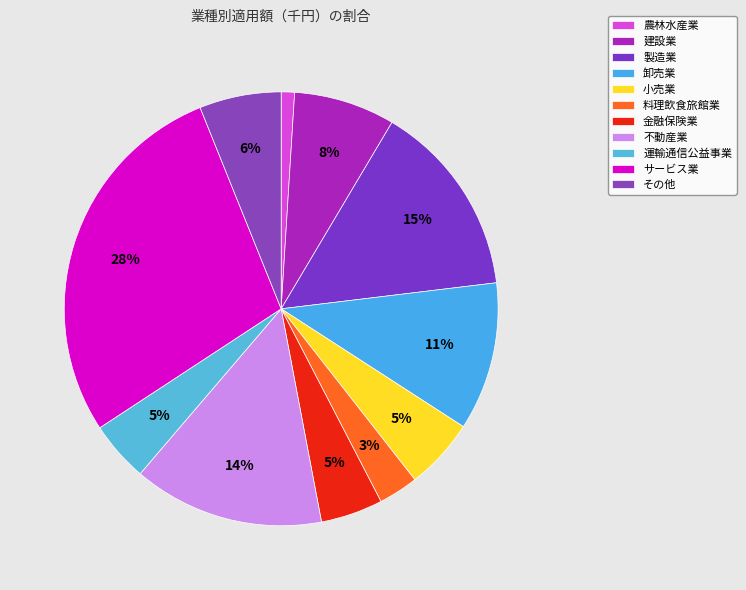

What is the smallest slice in the pie chart?

農林水産業